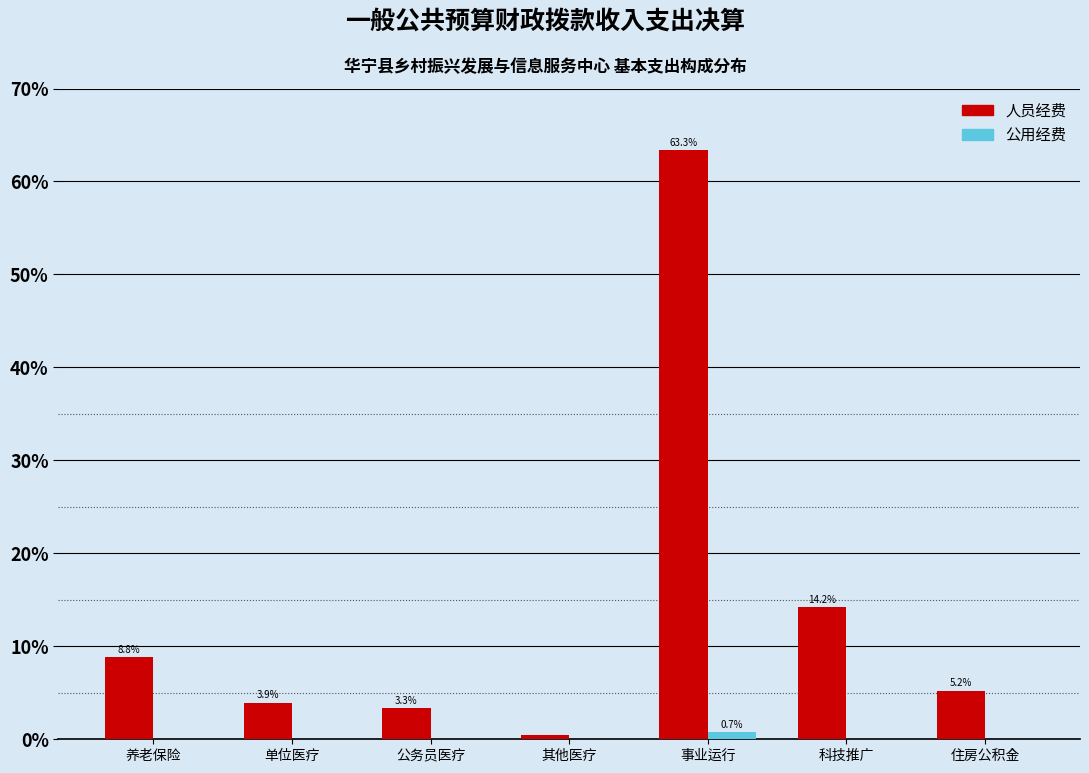

True or false: 公用经费 has a value of 0.0 at 住房公积金.

True